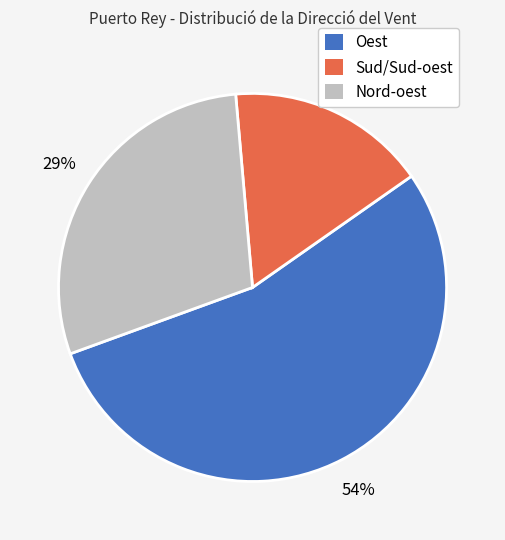

Is there any slice that represents more than half of the pie?

Yes